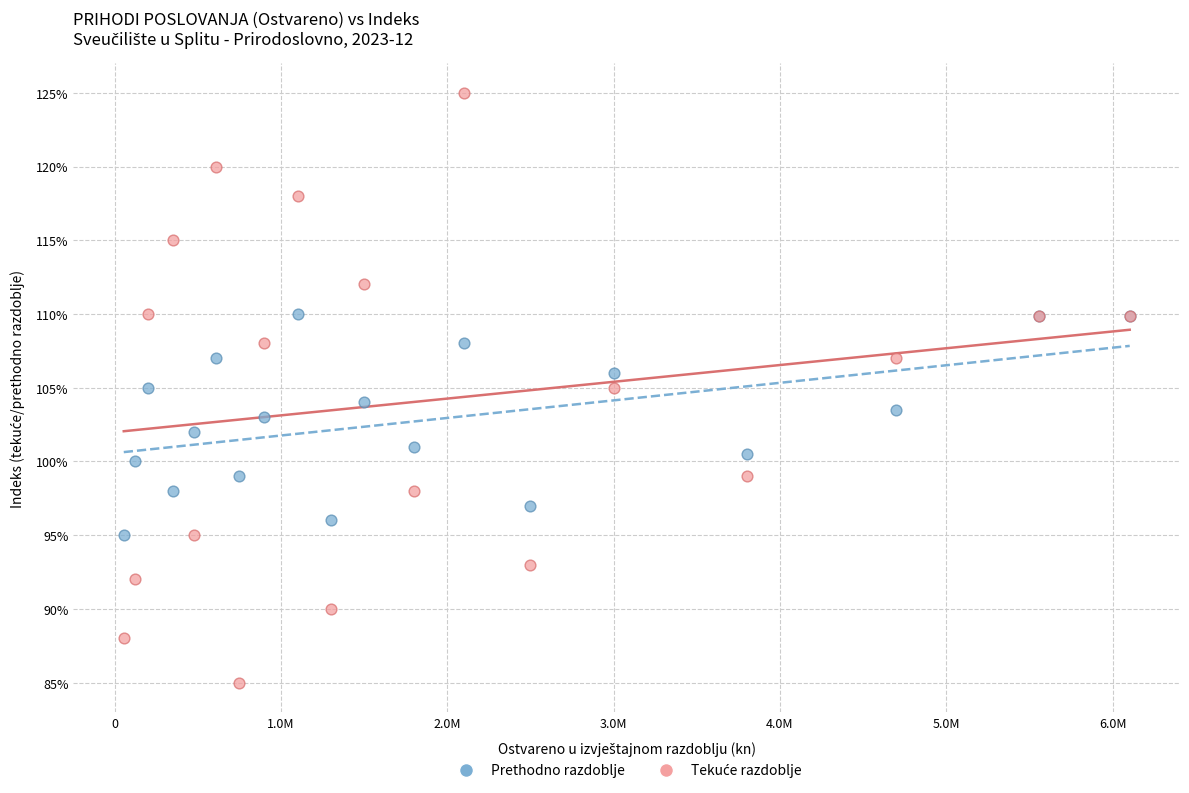

What is the X range (max minus min) for the scatter plot?

6047853.9